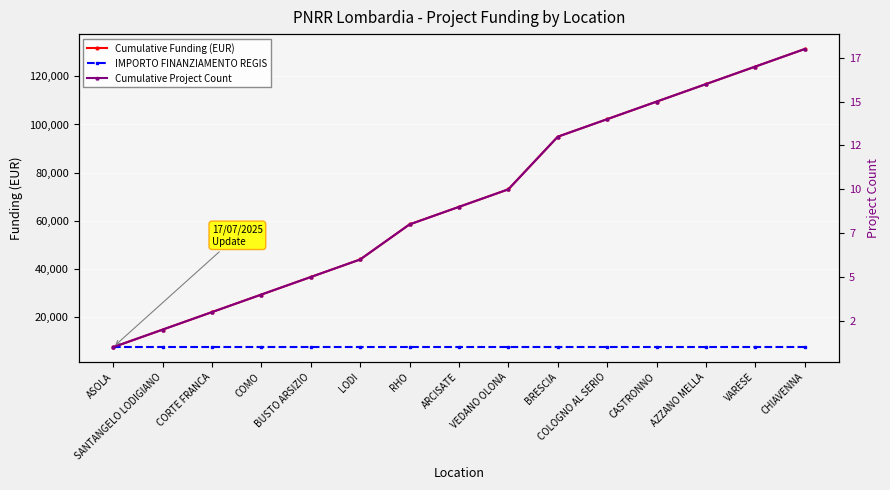

Is this an area chart (filled region under the line)?

No